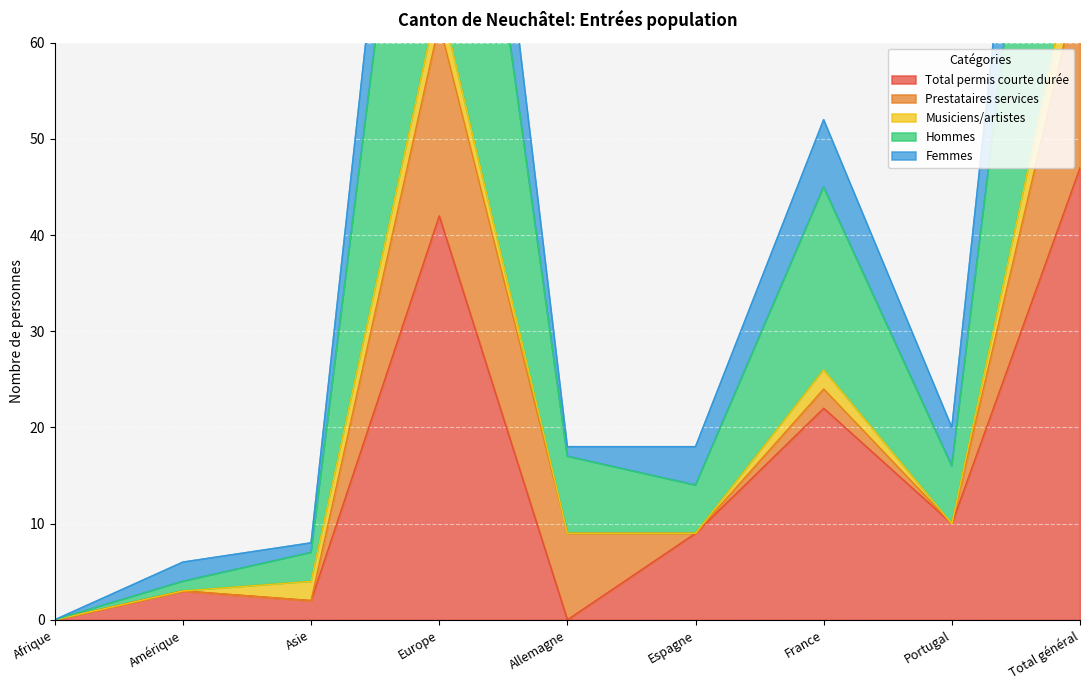

Which series has the largest total across all categories?

Hommes